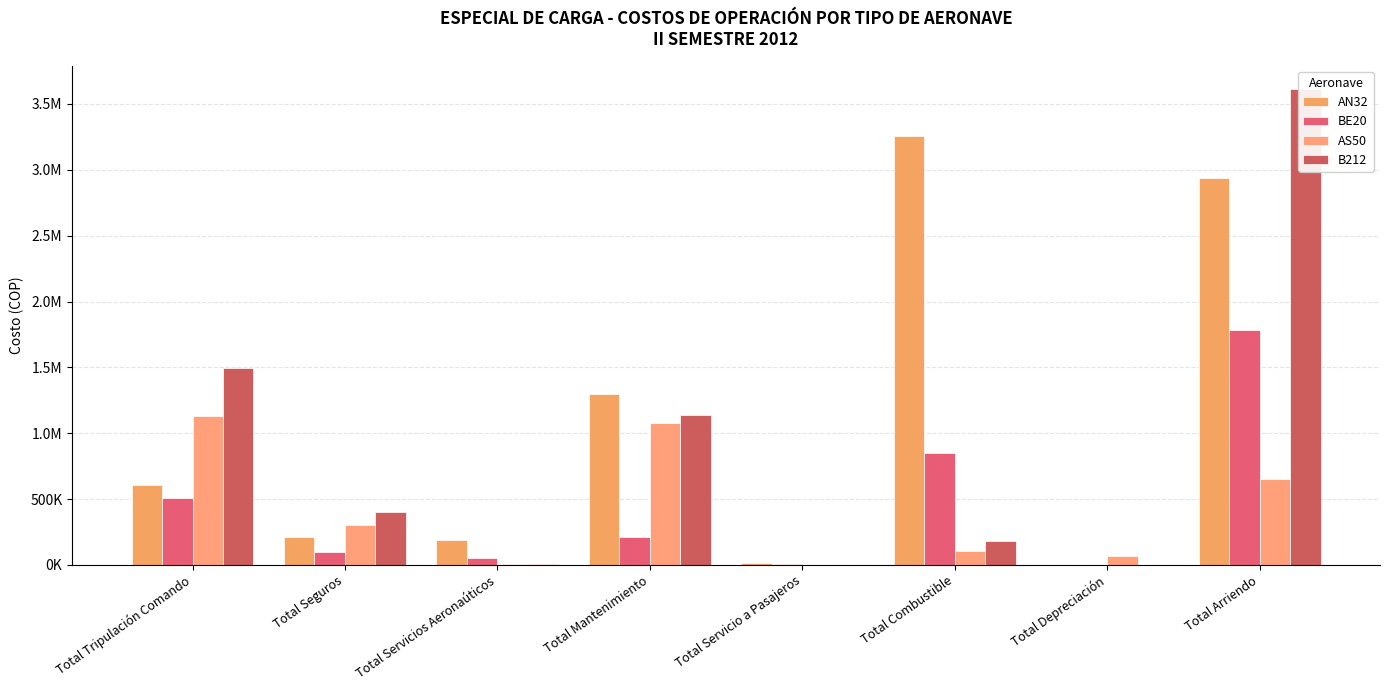

Rank the series at Total Combustible from highest to lowest value.

AN32, BE20, B212, AS50